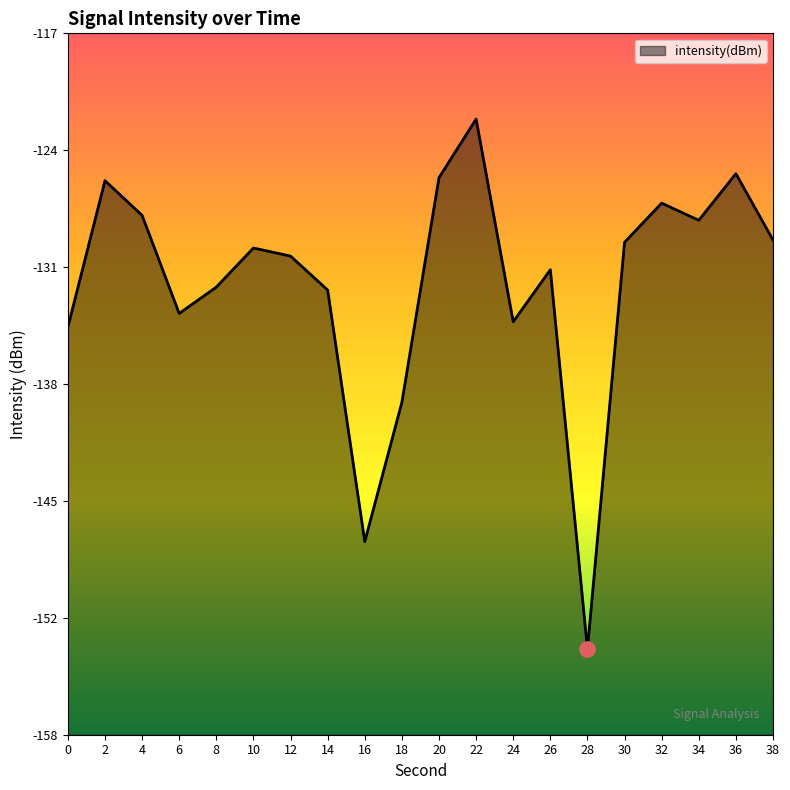

What is the change in value from 30 to 32?

+2.3